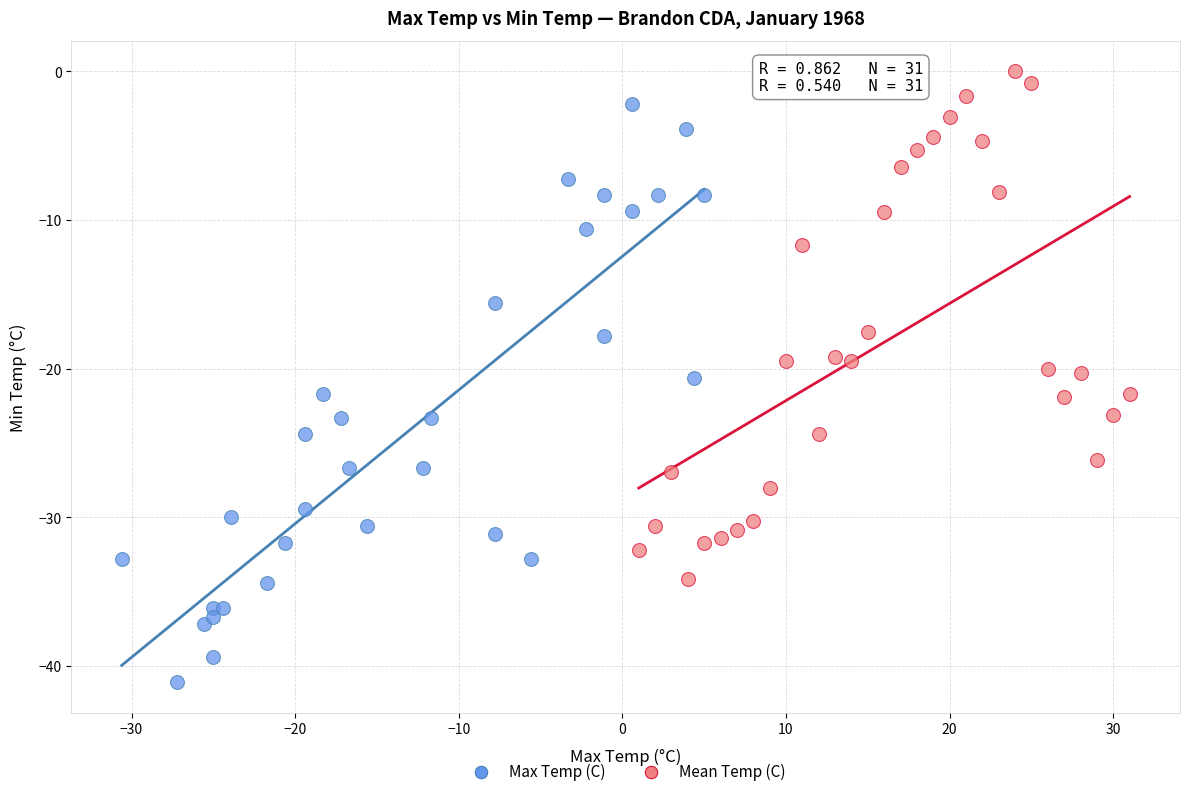

Which series contains the lowest Y value?

Max Temp (C)